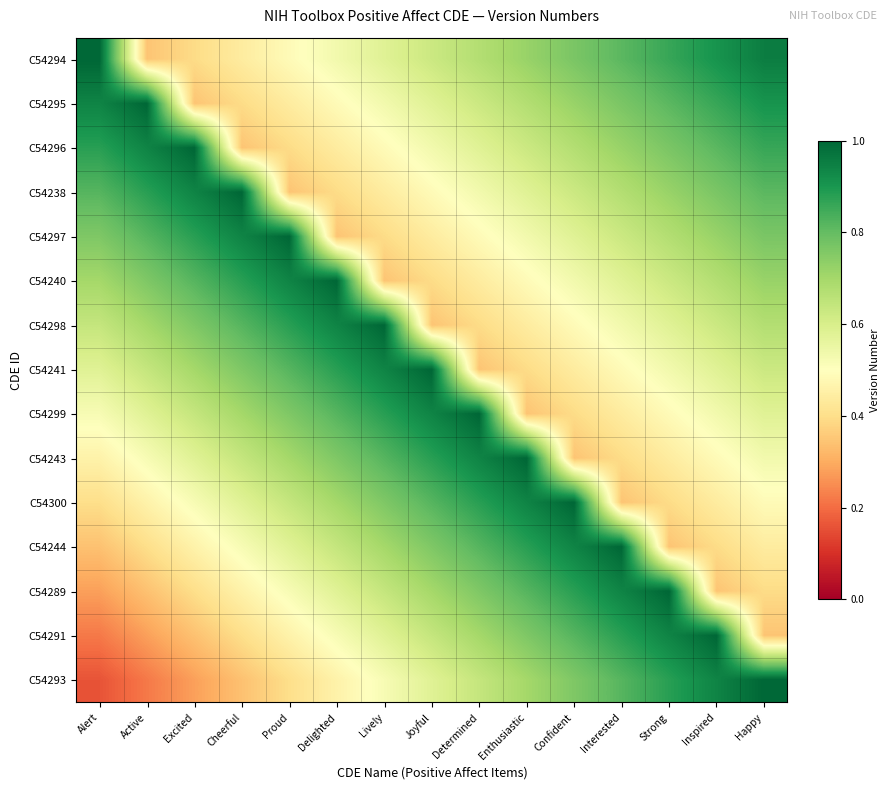

What is the total value across all series at Strong?

10.1